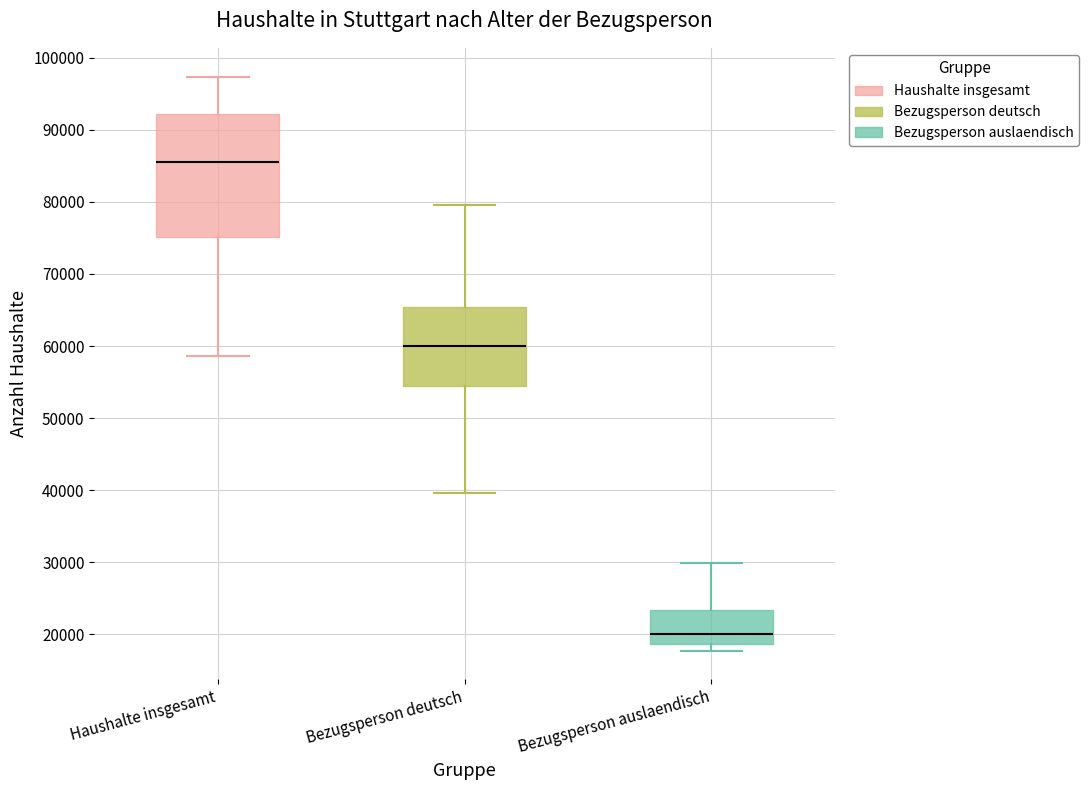

Reading left to right, read every box against the y-axis: the position of its median line, the range the box covers, and the ends of its whiskers. The values are not printed on the chart, so give them approximately, as read against the axis.

Haushalte insgesamt: median 86000, box 75000 to 92000, whiskers 59000 to 97000
Bezugsperson deutsch: median 60000, box 54000 to 65000, whiskers 40000 to 80000
Bezugsperson auslaendisch: median 20000, box 19000 to 23000, whiskers 18000 to 30000